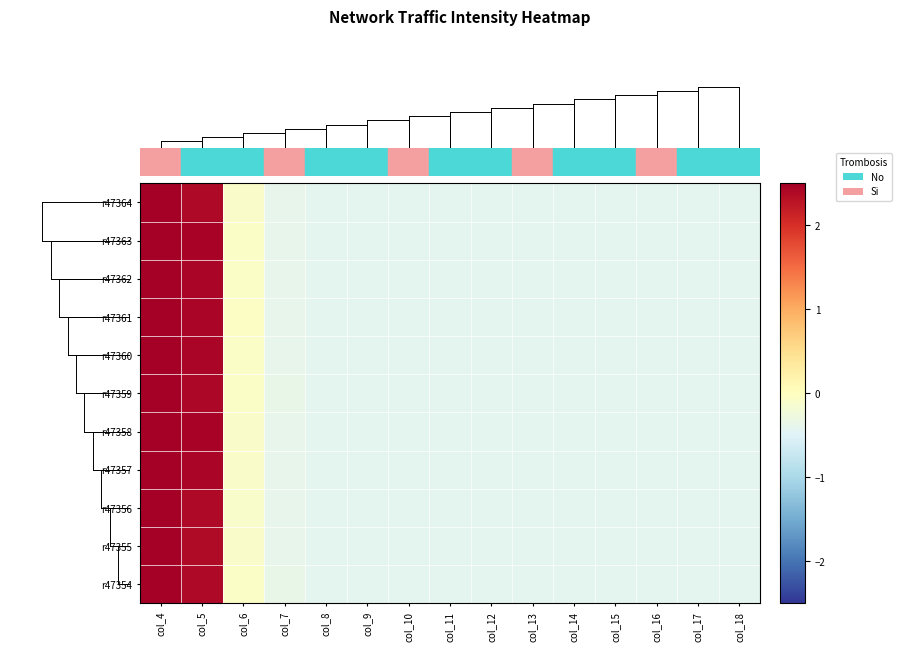

Reading left to right, extract all data points from this chart.

r47354: col_4=2.7	col_5=2.4	col_6=-0.1	col_7=-0.4	col_8=-0.4	col_9=-0.4	col_10=-0.4	col_11=-0.4	col_12=-0.4	col_13=-0.4	col_14=-0.4	col_15=-0.4	col_16=-0.4	col_17=-0.4	col_18=-0.4
r47355: col_4=2.7	col_5=2.4	col_6=-0.1	col_7=-0.4	col_8=-0.4	col_9=-0.4	col_10=-0.4	col_11=-0.4	col_12=-0.4	col_13=-0.4	col_14=-0.4	col_15=-0.4	col_16=-0.4	col_17=-0.4	col_18=-0.4
r47356: col_4=2.7	col_5=2.4	col_6=-0.1	col_7=-0.4	col_8=-0.4	col_9=-0.4	col_10=-0.4	col_11=-0.4	col_12=-0.4	col_13=-0.4	col_14=-0.4	col_15=-0.4	col_16=-0.4	col_17=-0.4	col_18=-0.4
r47357: col_4=2.6	col_5=2.4	col_6=-0.1	col_7=-0.4	col_8=-0.4	col_9=-0.4	col_10=-0.4	col_11=-0.4	col_12=-0.4	col_13=-0.4	col_14=-0.4	col_15=-0.4	col_16=-0.4	col_17=-0.4	col_18=-0.4
r47358: col_4=2.6	col_5=2.4	col_6=-0.1	col_7=-0.4	col_8=-0.4	col_9=-0.4	col_10=-0.4	col_11=-0.4	col_12=-0.4	col_13=-0.4	col_14=-0.4	col_15=-0.4	col_16=-0.4	col_17=-0.4	col_18=-0.4
r47359: col_4=2.7	col_5=2.4	col_6=-0.1	col_7=-0.4	col_8=-0.4	col_9=-0.4	col_10=-0.4	col_11=-0.4	col_12=-0.4	col_13=-0.4	col_14=-0.4	col_15=-0.4	col_16=-0.4	col_17=-0.4	col_18=-0.4
r47360: col_4=2.6	col_5=2.4	col_6=-0.1	col_7=-0.4	col_8=-0.4	col_9=-0.4	col_10=-0.4	col_11=-0.4	col_12=-0.4	col_13=-0.4	col_14=-0.4	col_15=-0.4	col_16=-0.4	col_17=-0.4	col_18=-0.4
r47361: col_4=2.6	col_5=2.4	col_6=-0.0	col_7=-0.4	col_8=-0.4	col_9=-0.4	col_10=-0.4	col_11=-0.4	col_12=-0.4	col_13=-0.4	col_14=-0.4	col_15=-0.4	col_16=-0.4	col_17=-0.4	col_18=-0.4
r47362: col_4=2.6	col_5=2.4	col_6=-0.1	col_7=-0.4	col_8=-0.4	col_9=-0.4	col_10=-0.4	col_11=-0.4	col_12=-0.4	col_13=-0.4	col_14=-0.4	col_15=-0.4	col_16=-0.4	col_17=-0.4	col_18=-0.4
r47363: col_4=2.6	col_5=2.4	col_6=-0.1	col_7=-0.4	col_8=-0.4	col_9=-0.4	col_10=-0.4	col_11=-0.4	col_12=-0.4	col_13=-0.4	col_14=-0.4	col_15=-0.4	col_16=-0.4	col_17=-0.4	col_18=-0.4
r47364: col_4=2.7	col_5=2.4	col_6=-0.1	col_7=-0.4	col_8=-0.4	col_9=-0.4	col_10=-0.4	col_11=-0.4	col_12=-0.4	col_13=-0.4	col_14=-0.4	col_15=-0.4	col_16=-0.4	col_17=-0.4	col_18=-0.4